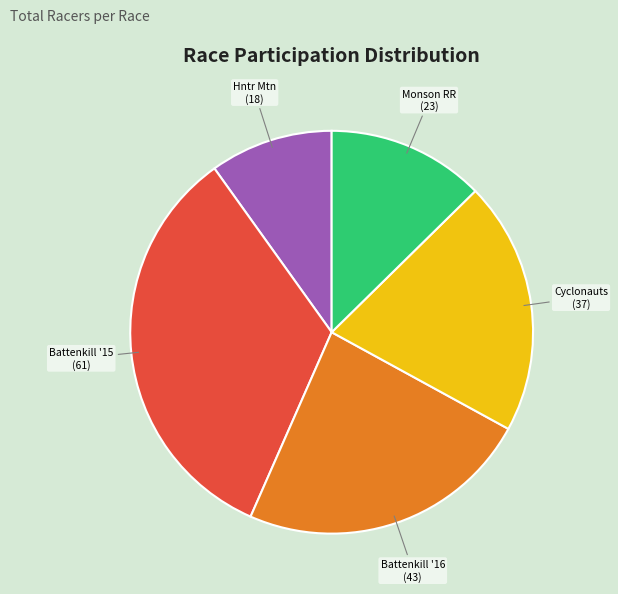

Combined, do Monson RR and Battenkill '15 account for over 50%?

No